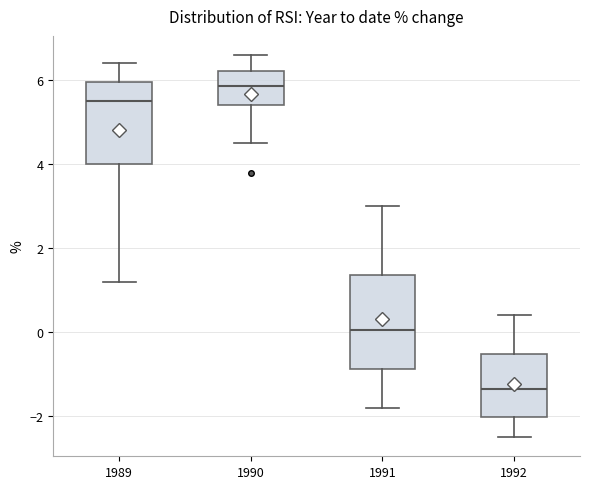

Reading left to right, read every box against the y-axis: the position of its median line, the range the box covers, and the ends of its whiskers. The values are not printed on the chart, so give them approximately, as read against the axis.

1989: median 5.6, box 4.0 to 6.0, whiskers 1.2 to 6.4
1990: median 5.8, box 5.4 to 6.2, whiskers 4.6 to 6.6
1991: median 0.0, box -0.8 to 1.4, whiskers -1.8 to 3.0
1992: median -1.4, box -2.0 to -0.6, whiskers -2.4 to 0.4